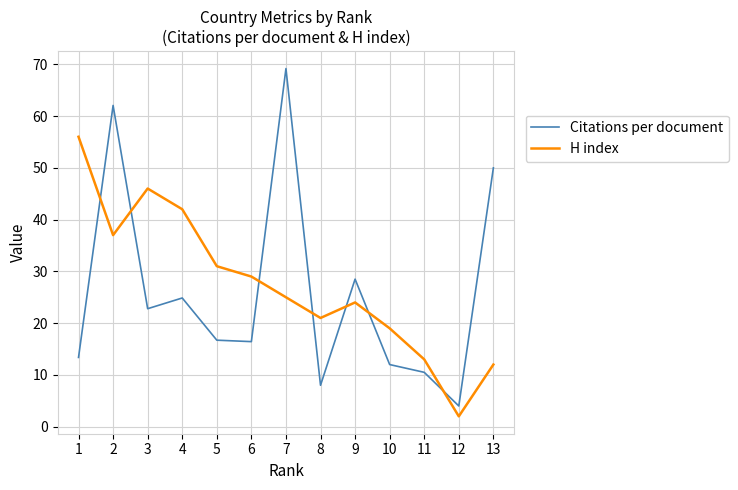

The Citations per document series shows 28.5 at 9. True or false?

True